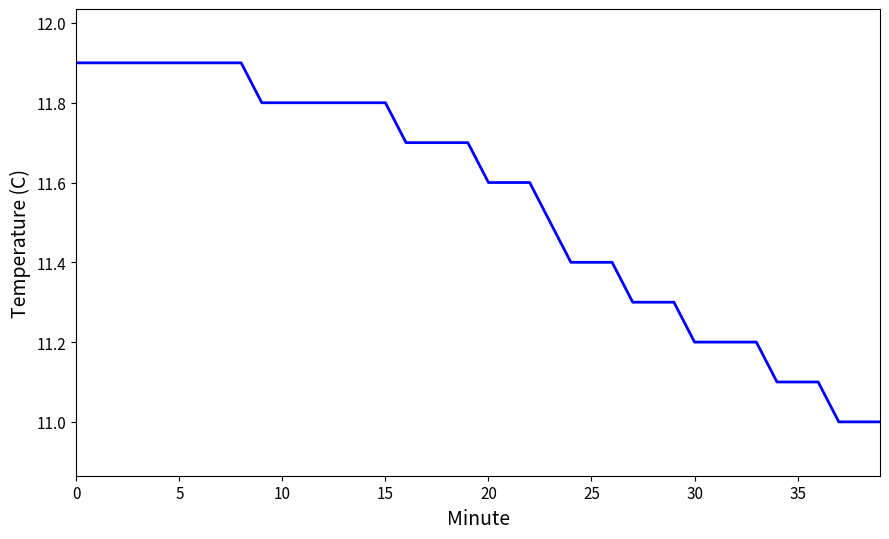

What is the smallest value displayed?

11.0